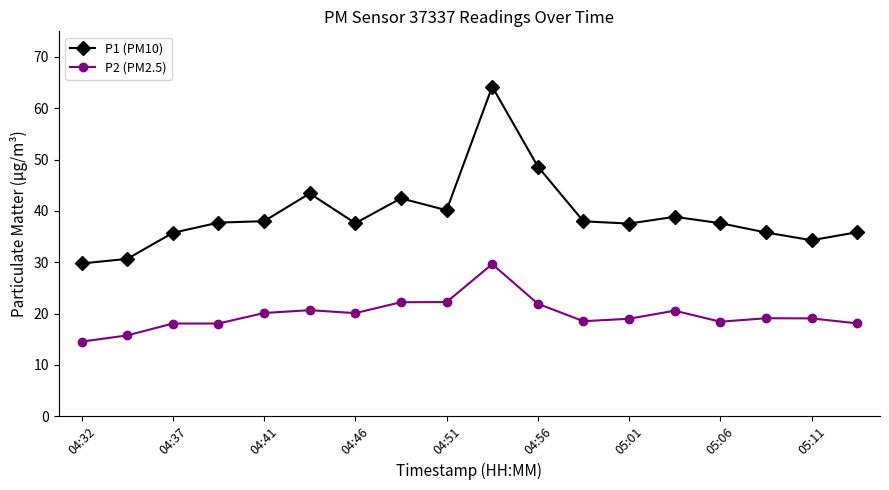

Count the number of data series in this chart.

2